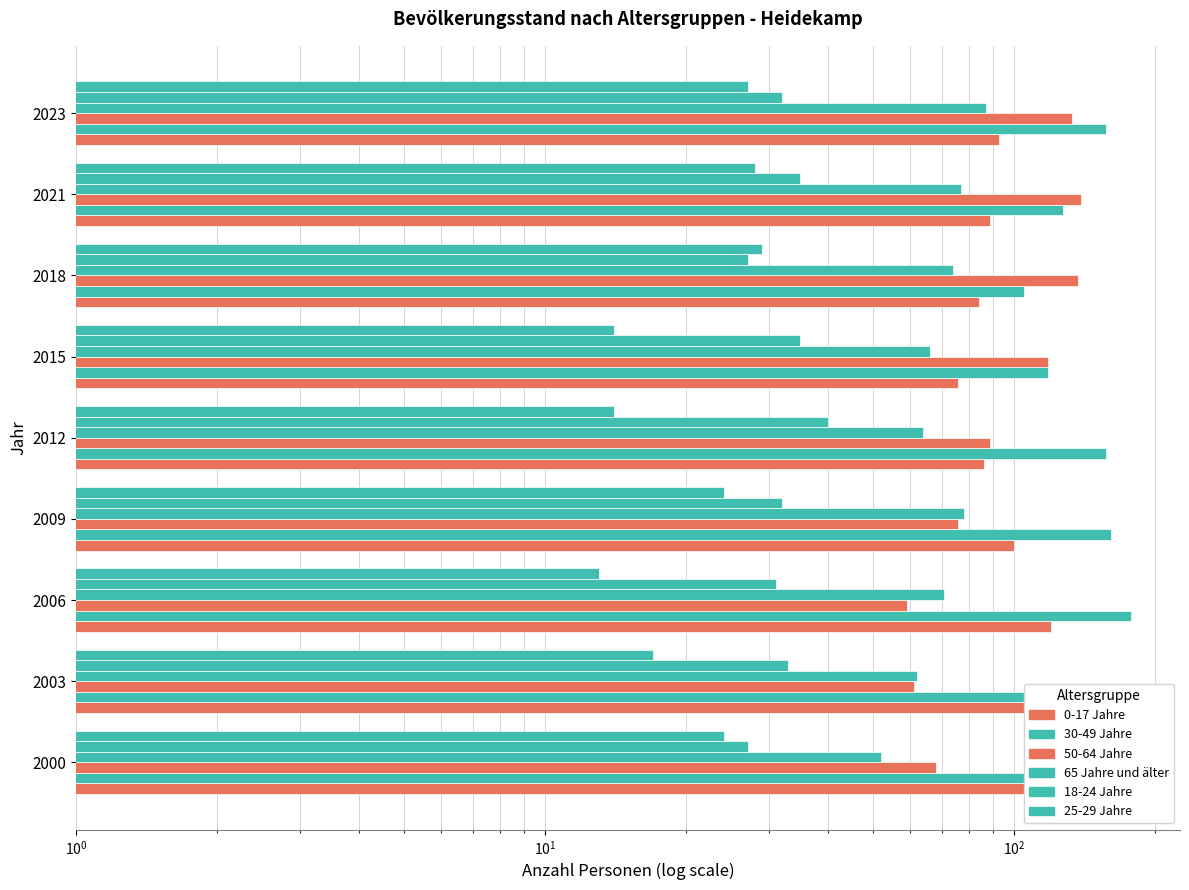

What is the average value of the 0-17 Jahre series?

98